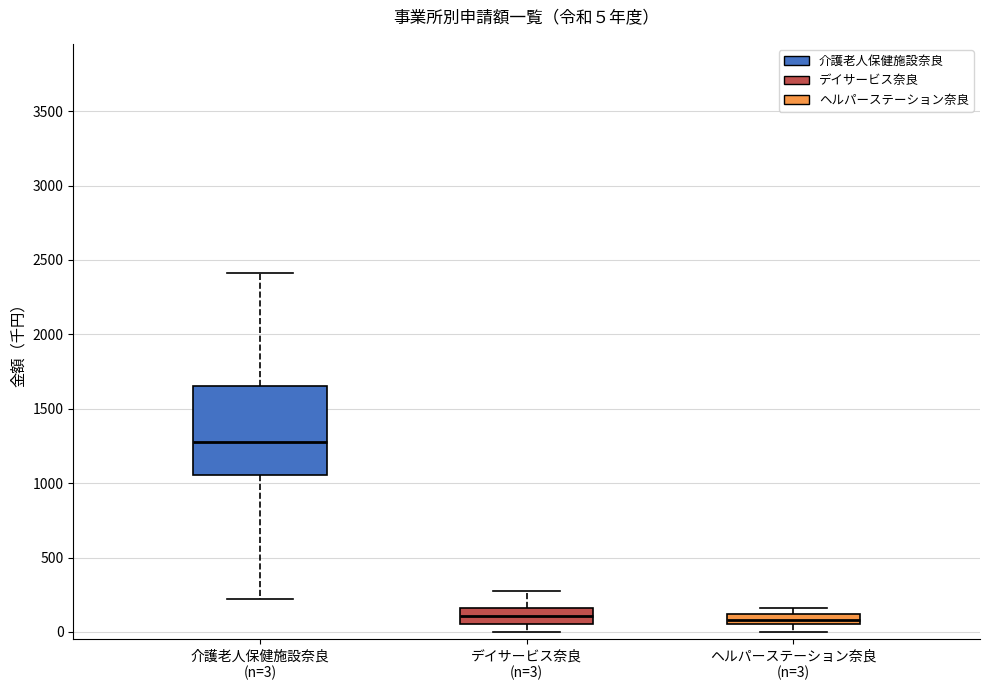

Which box is the tallest, from its lower edge to its upper edge?

介護老人保健施設奈良 (n=3)